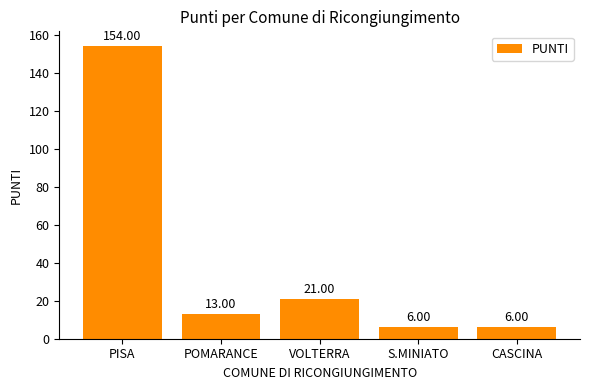

Reading left to right, transcribe all the data shown in this chart.

PISA=154	POMARANCE=13	VOLTERRA=21	S.MINIATO=6	CASCINA=6